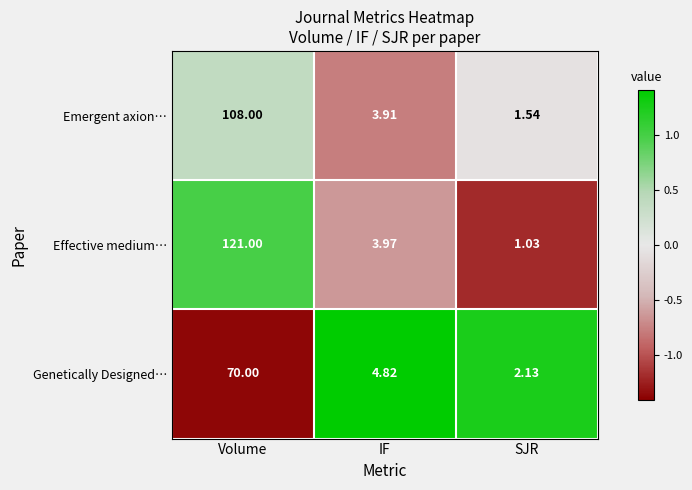

At which label does Genetically Designed… first exceed 4?

Volume